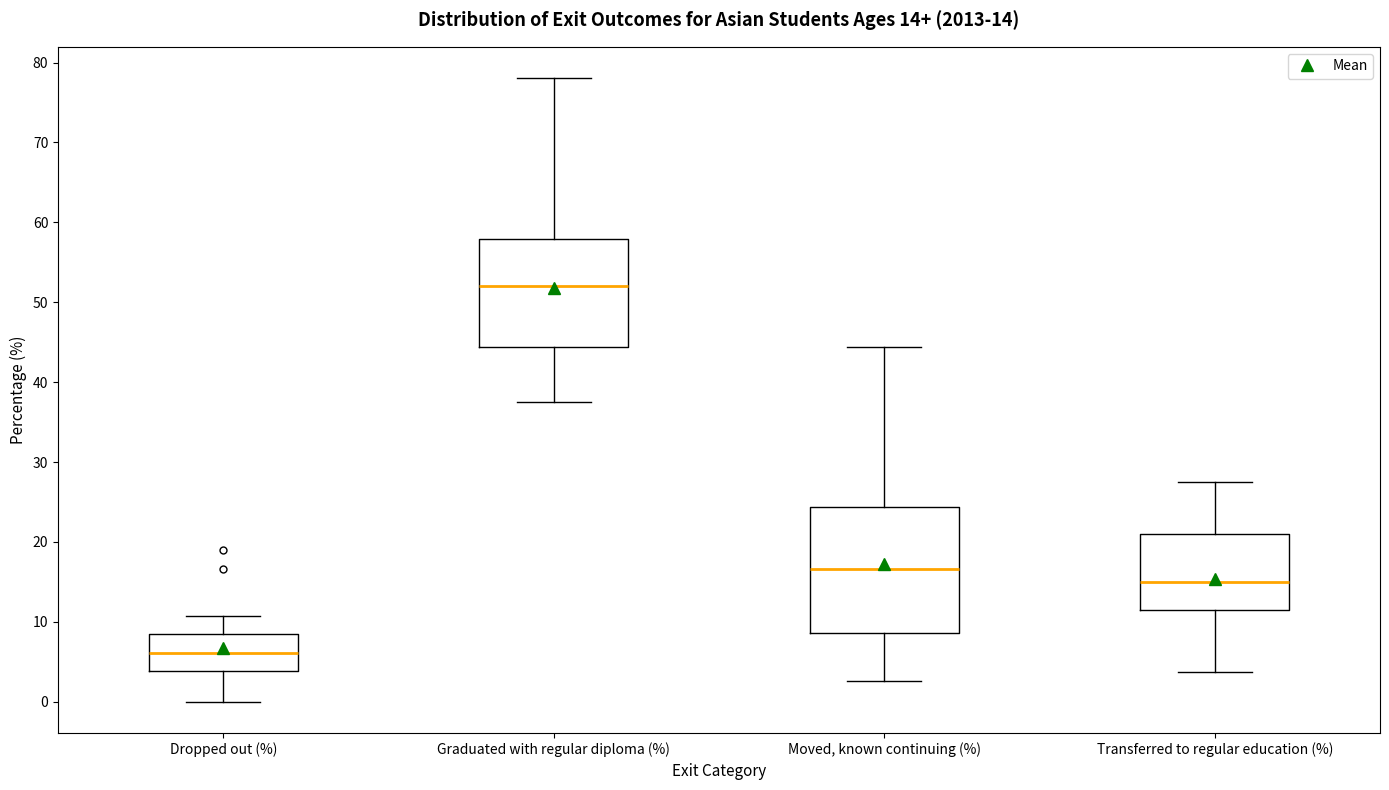

Which box has the highest median line?

Graduated with regular diploma (%)